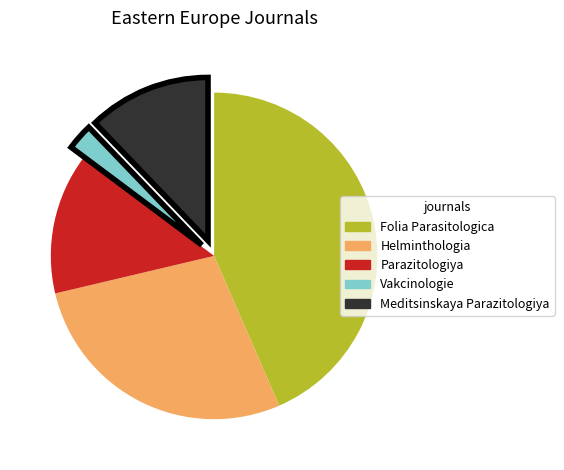

Rank the categories by value from highest to lowest.

Folia Parasitologica, Helminthologia, Parazitologiya, Meditsinskaya Parazitologiya, Vakcinologie